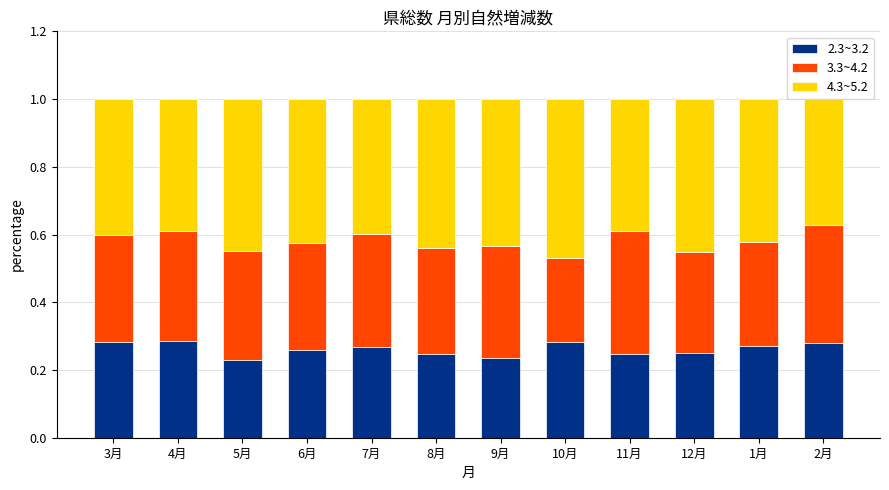

The 3.3~4.2 series shows 0.3 at 9月. True or false?

True